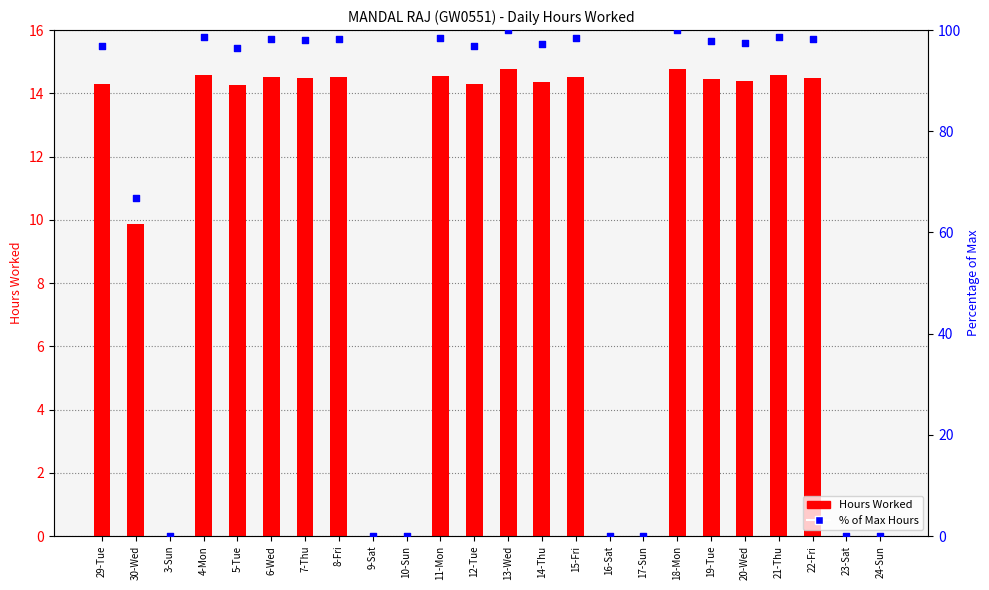

Which series has the largest total across all categories?

% of Max Hours